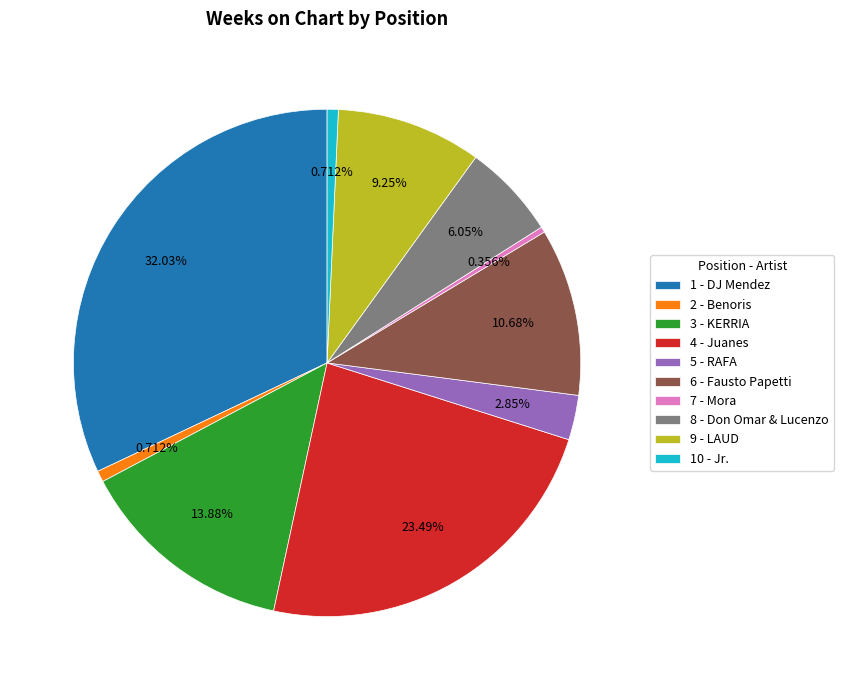

What percentage is the 4 - Juanes slice, to the nearest percent?

23%